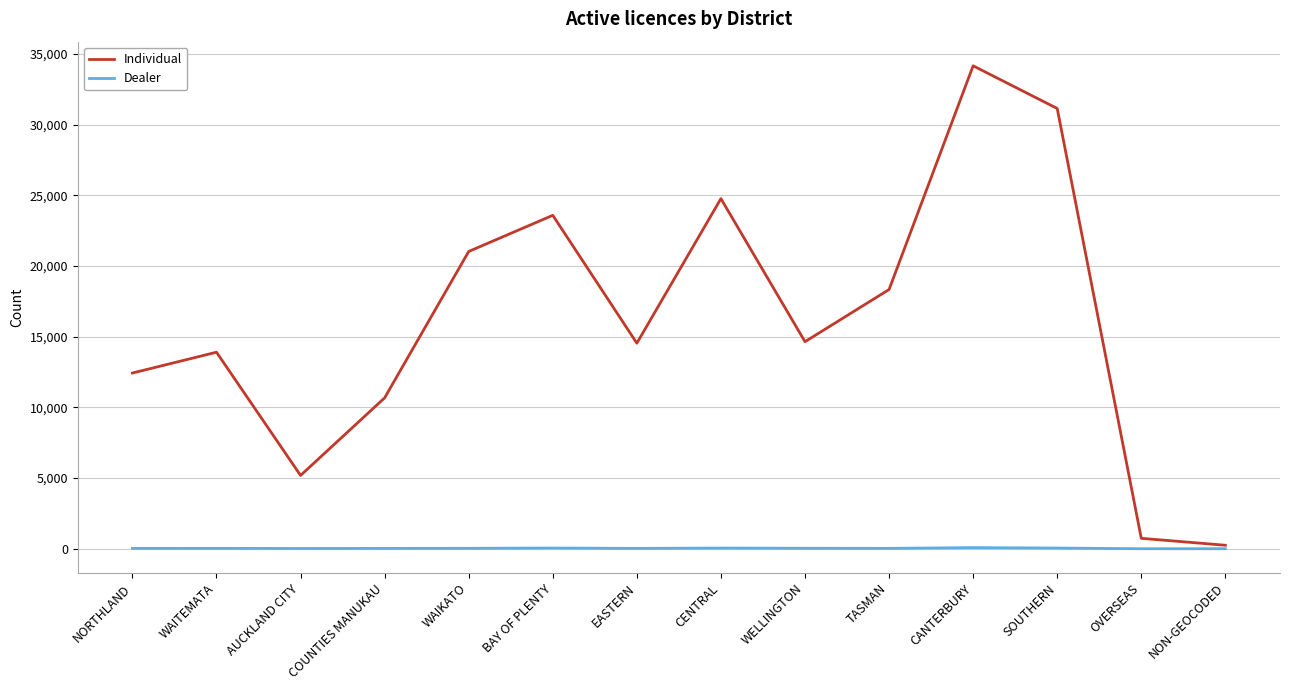

At which label does Dealer first exceed 27?

WAIKATO